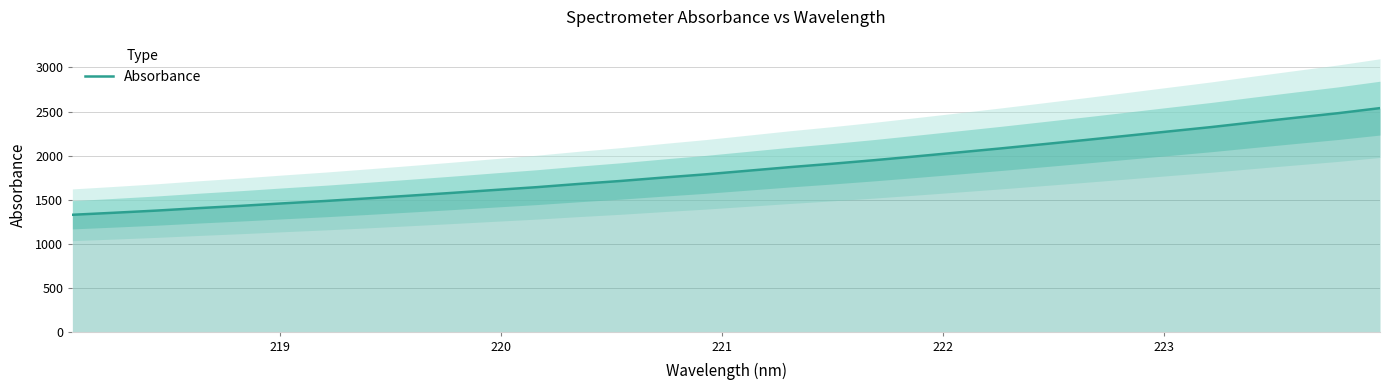

What is the difference between the second highest and second lowest values?

1126.8